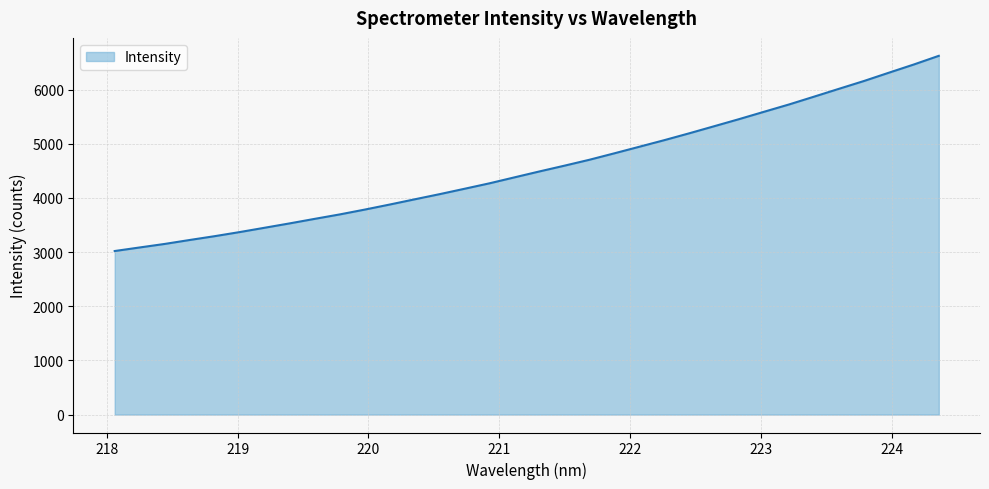

How many distinct data groups are displayed?

1